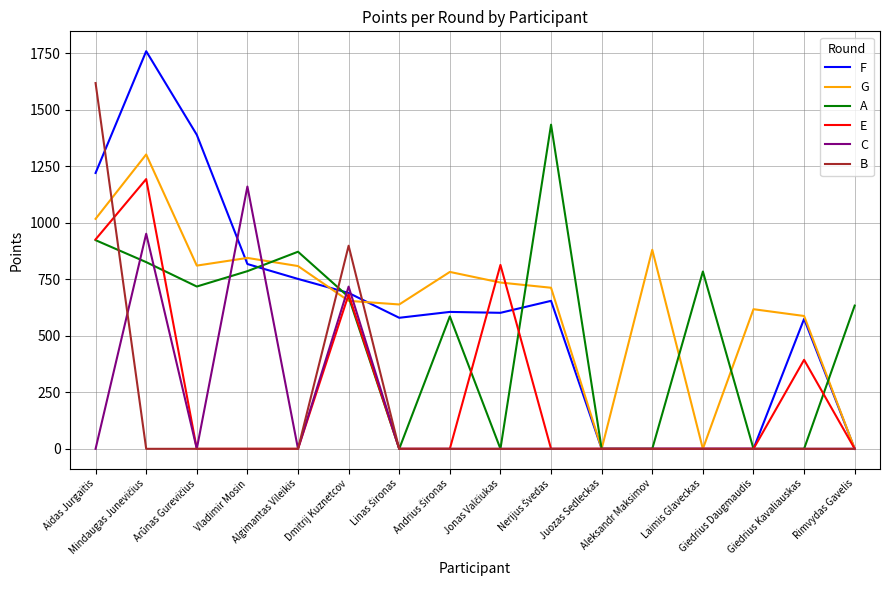

Which series has the widest spread of values?

F